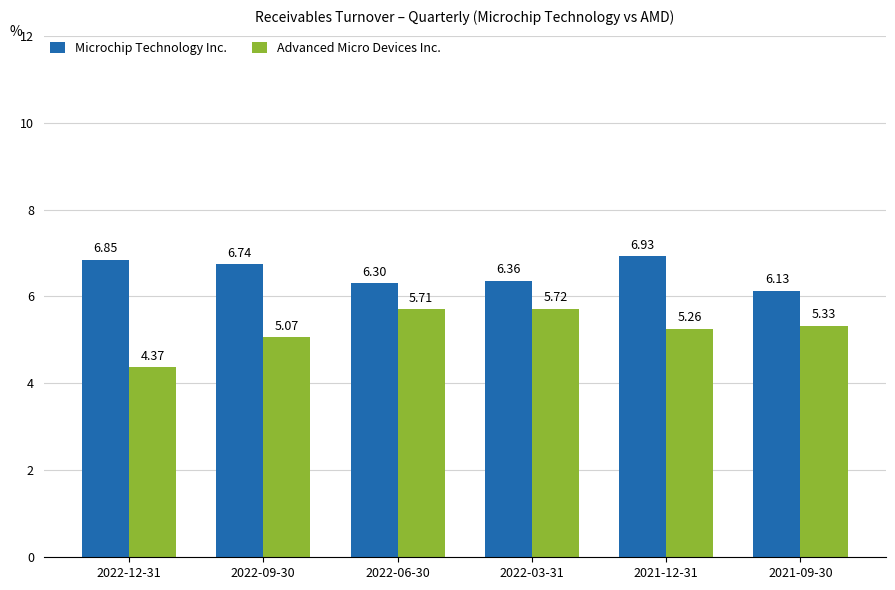

How many categories are shown in the chart?

6